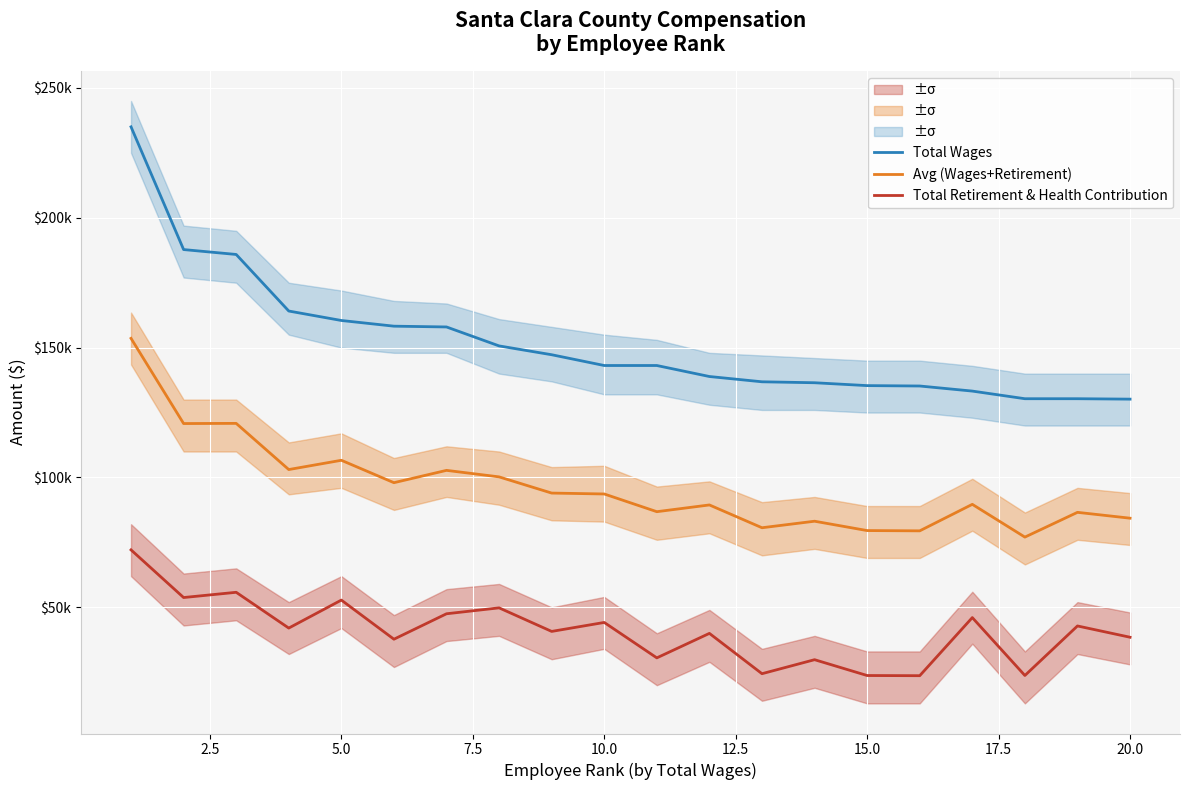

What is the difference between the maximum and minimum values in the Total Retirement & Health Contribution series?

48456.0